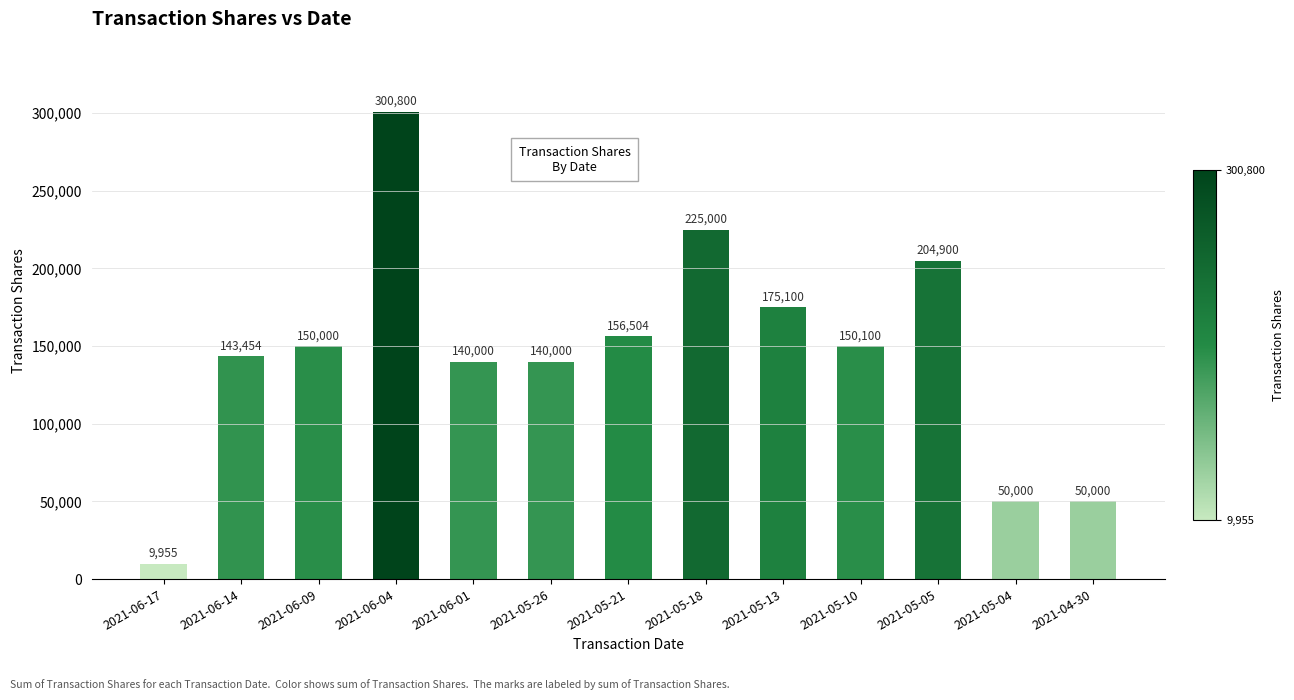

What is the label of the 7th bar from the left?

2021-05-21